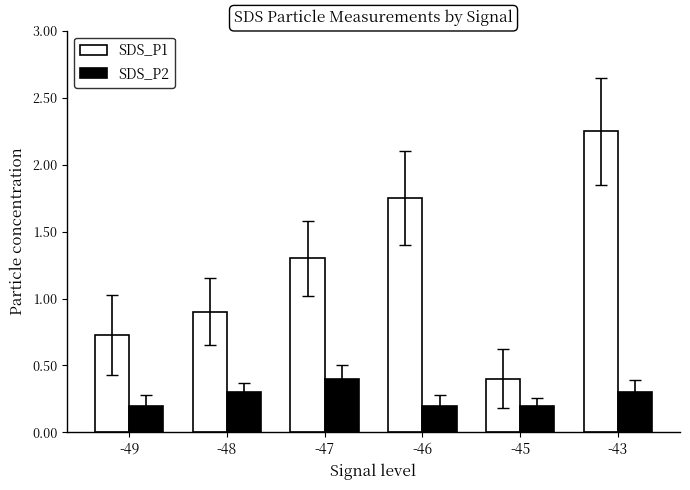

The SDS_P1 series shows 0.4 at -45. True or false?

True